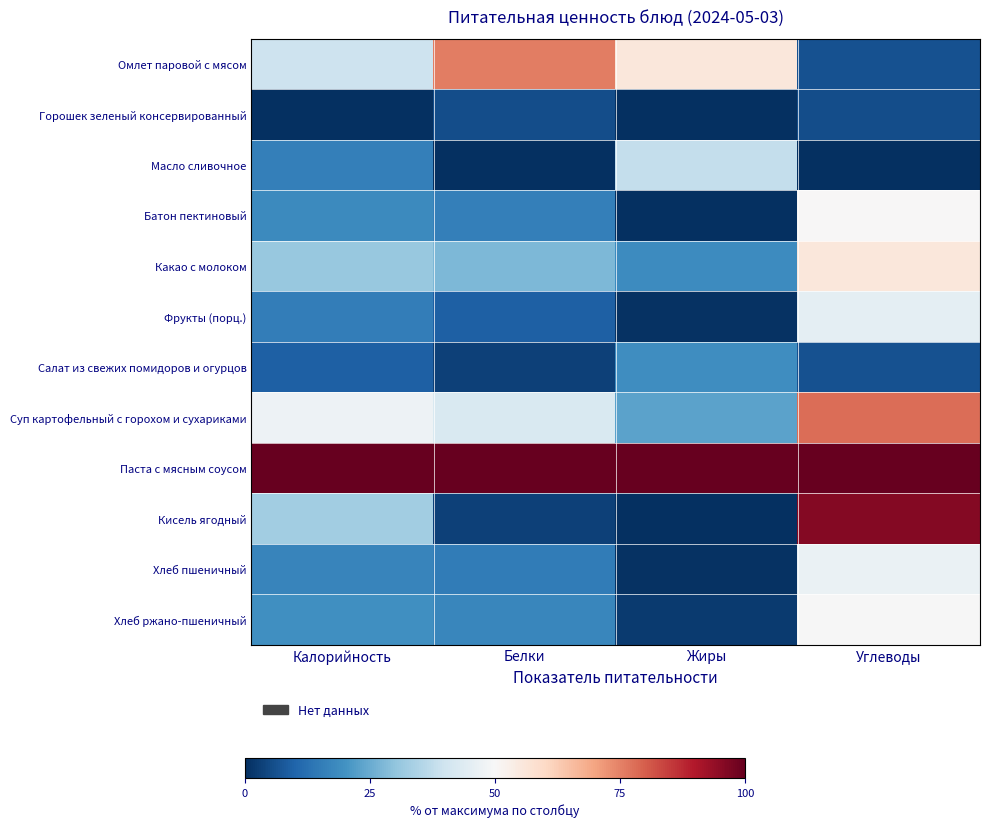

What is the difference between the highest and lowest values at Жиры?

100.0